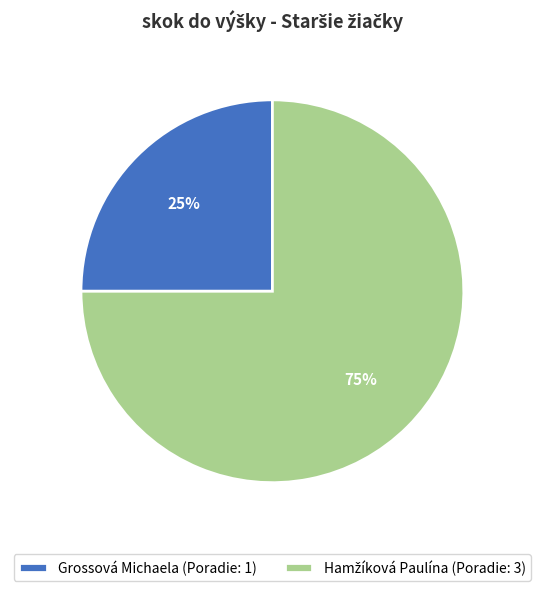

Is there any slice that represents more than half of the pie?

Yes